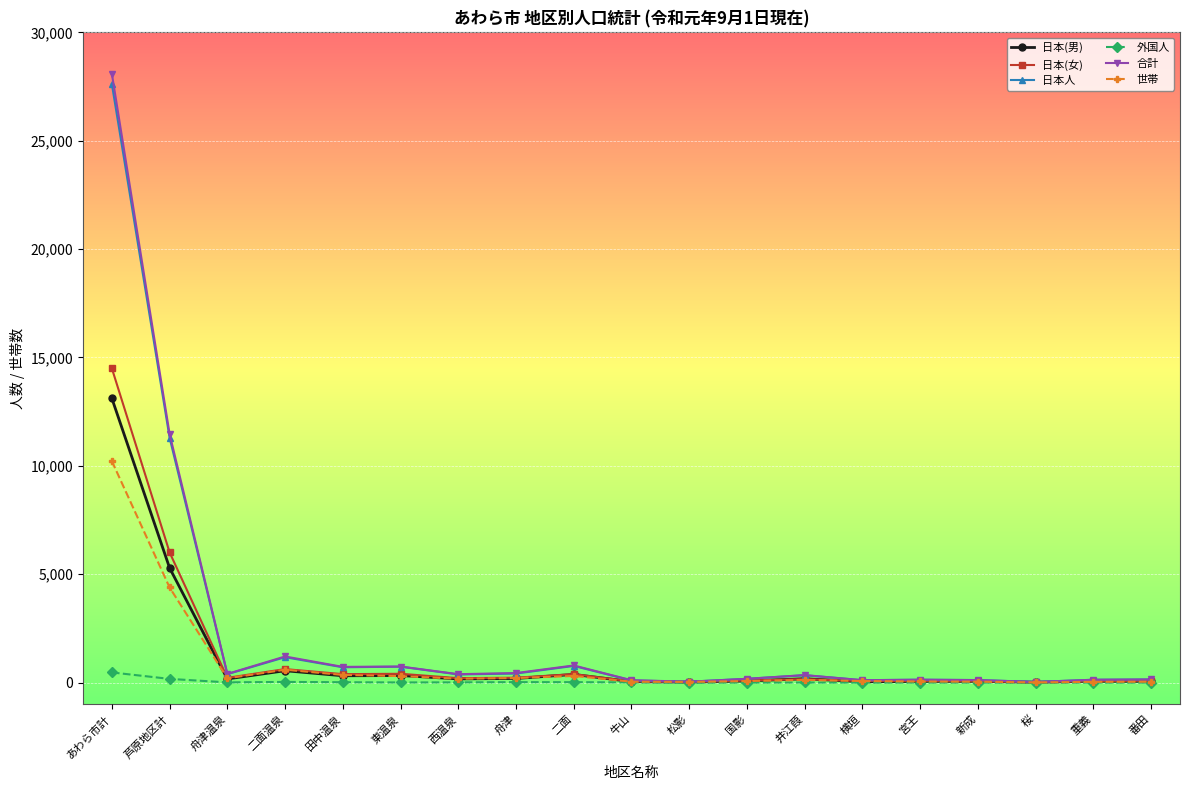

Is the value of 日本人 at 西温泉 greater than the value of 外国人 at 田中温泉?

Yes